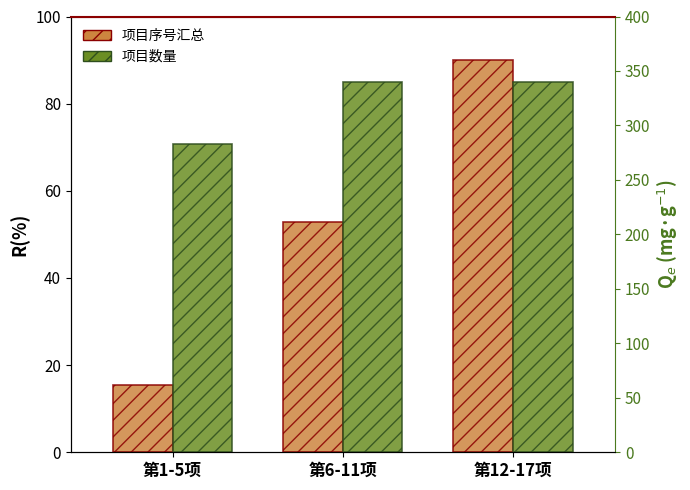

At which label does 项目数量 reach its peak?

第6-11项